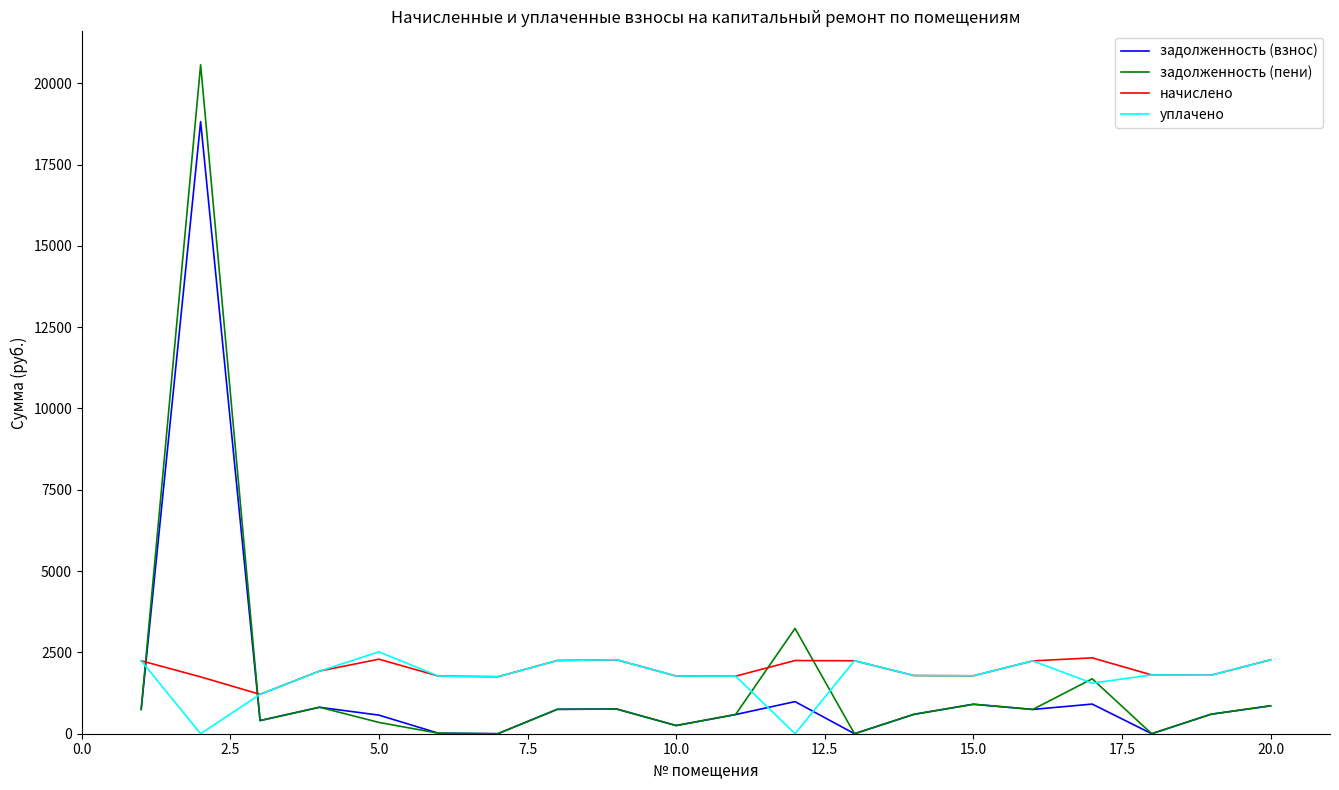

What is the greatest value displayed?

20567.1